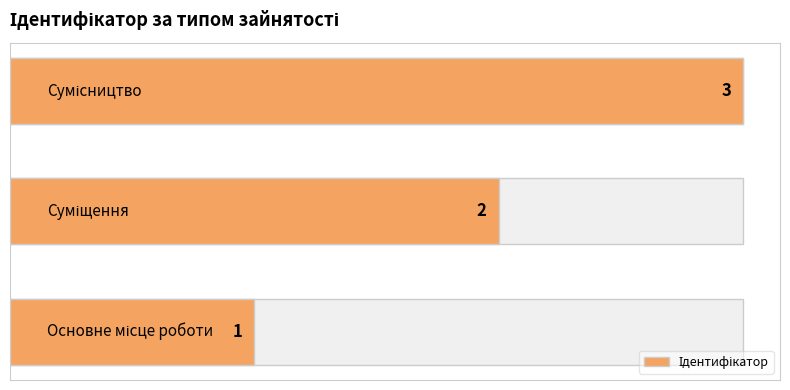

What is the sum of the values at 2 and 0?

4